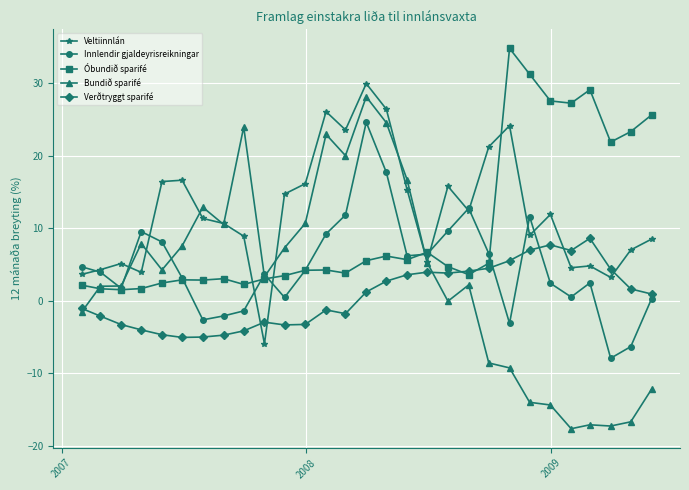

Does the chart have visible grid lines?

Yes